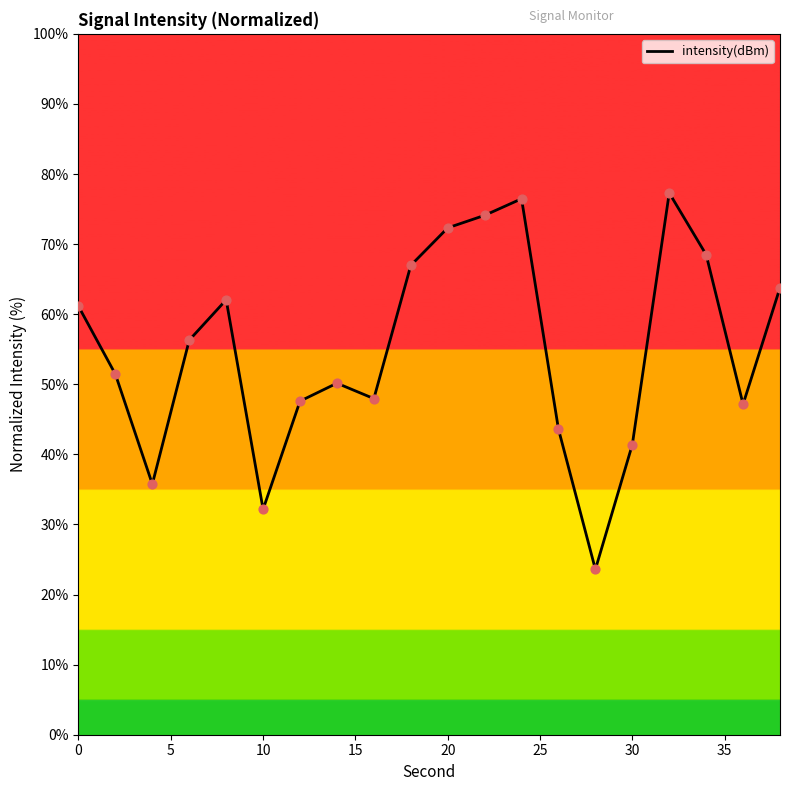

What is the difference between the maximum and minimum values?

53.7